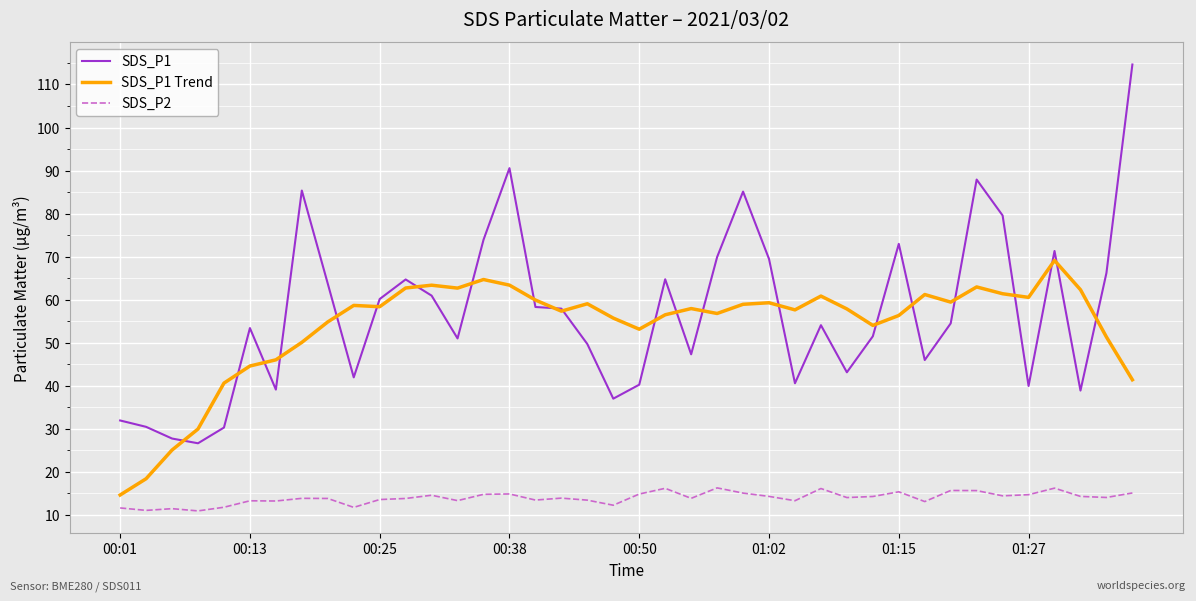

List the series in order of their peak value, lowest first.

SDS_P2, SDS_P1 Trend, SDS_P1